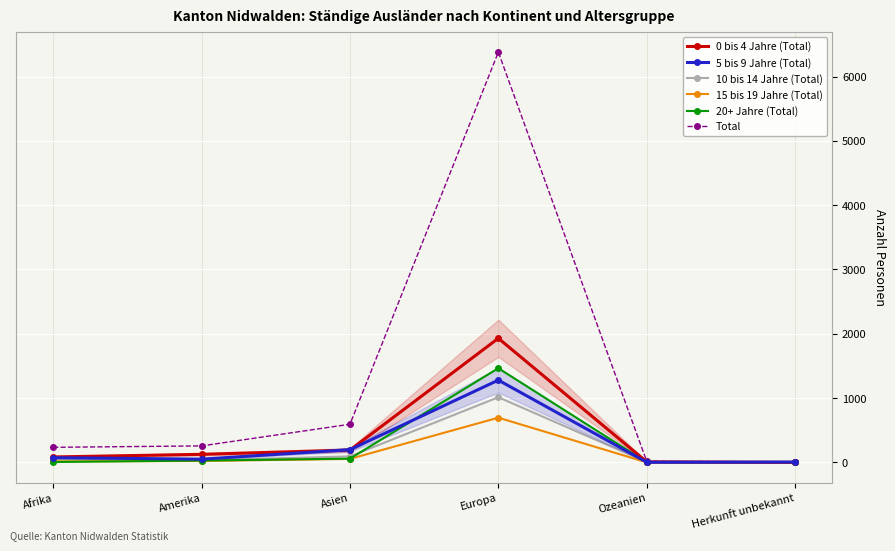

At which category does 0 bis 4 Jahre (Total) reach its first local peak?

Europa